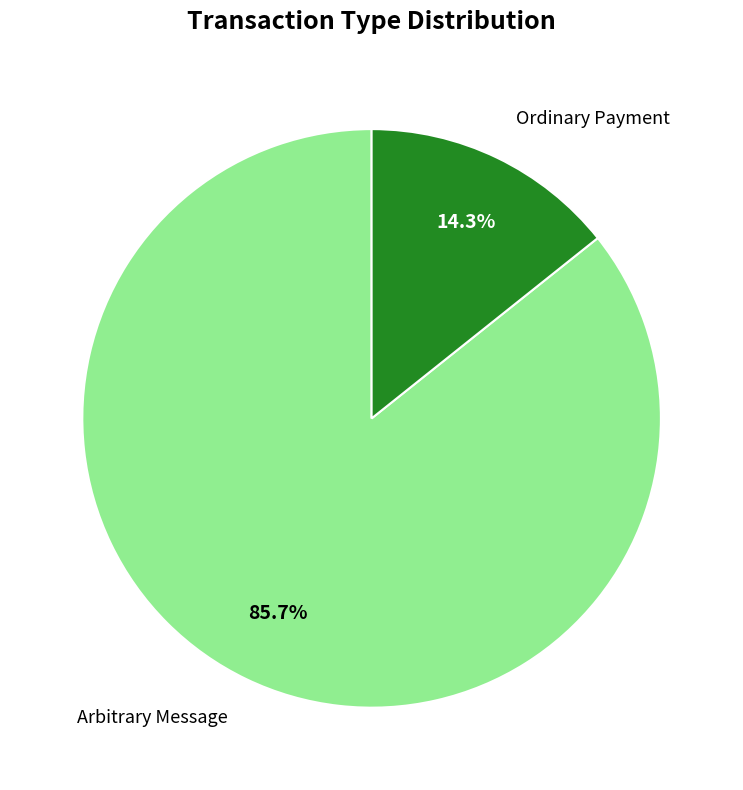

Count the number of slices in the pie.

2